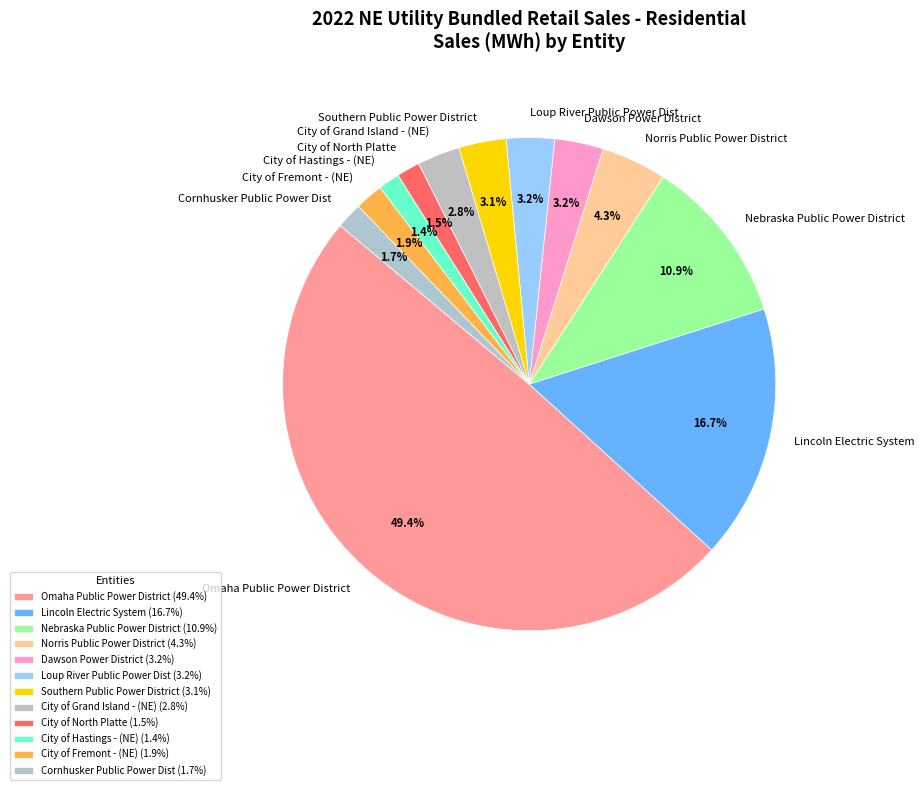

How much of the chart is everything except Omaha Public Power District?

50.6%